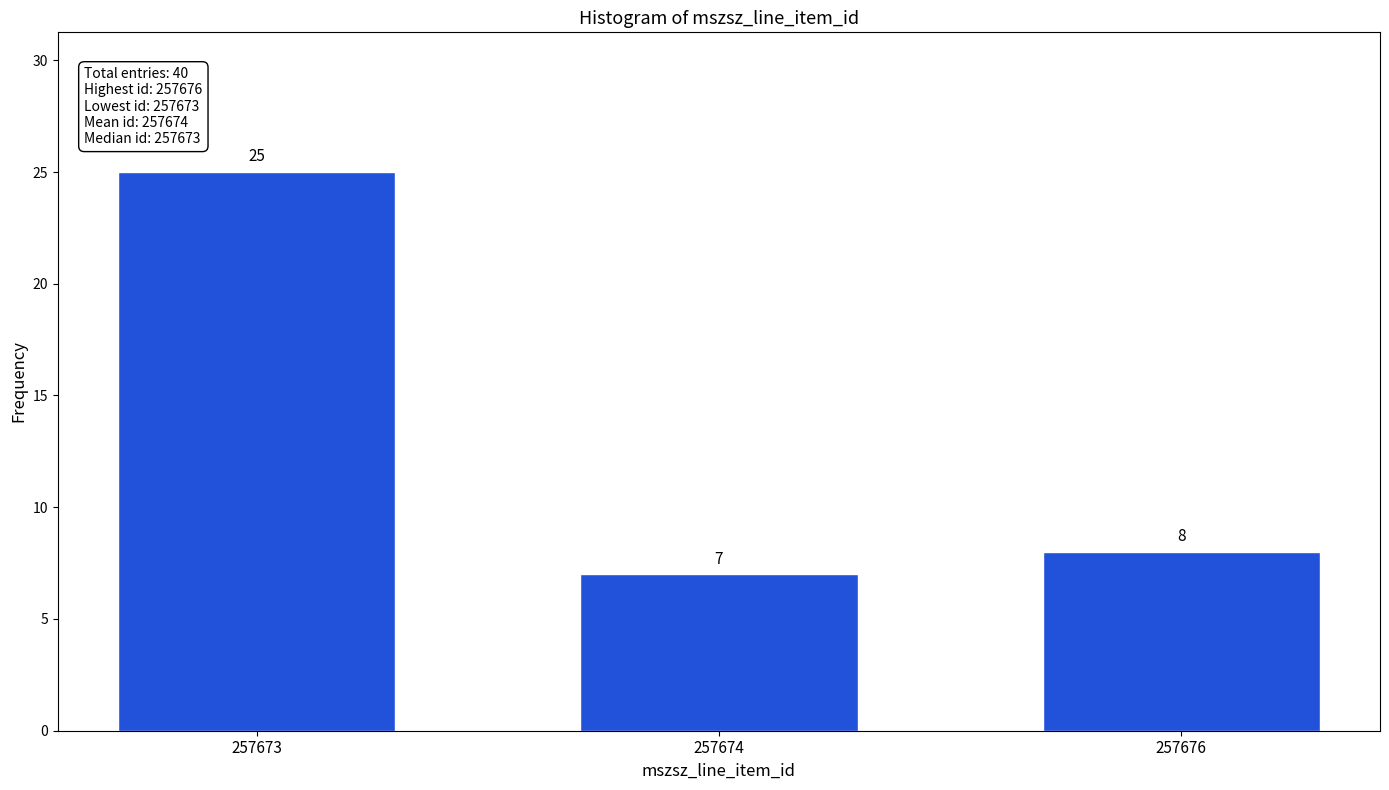

Reading left to right, list all the values displayed in this chart.

25	7	8